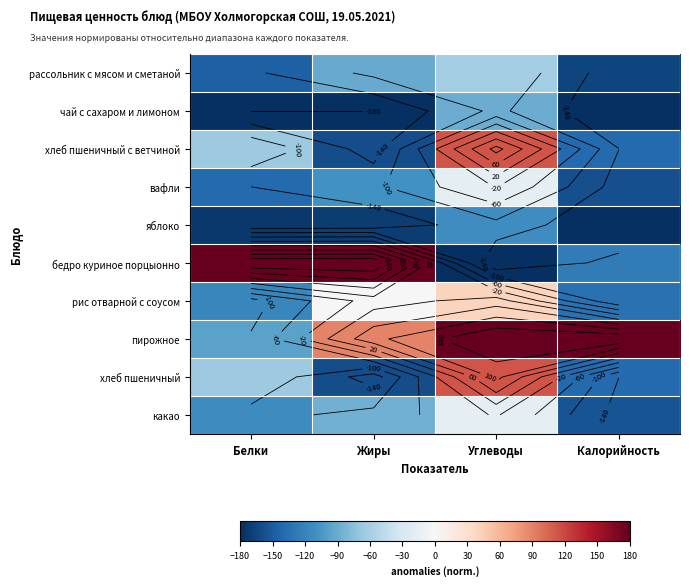

What is the sum of the какао values at Жиры and Калорийность?

-242.4